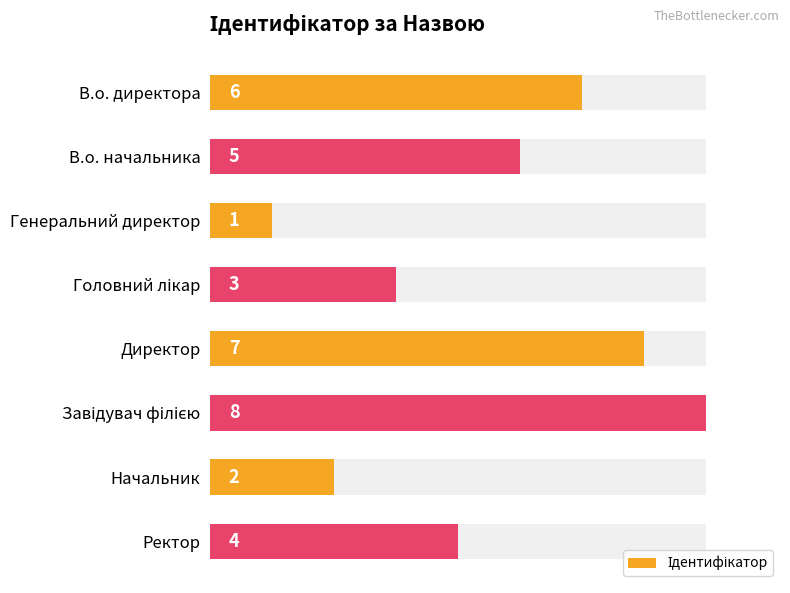

What is the average value?

4